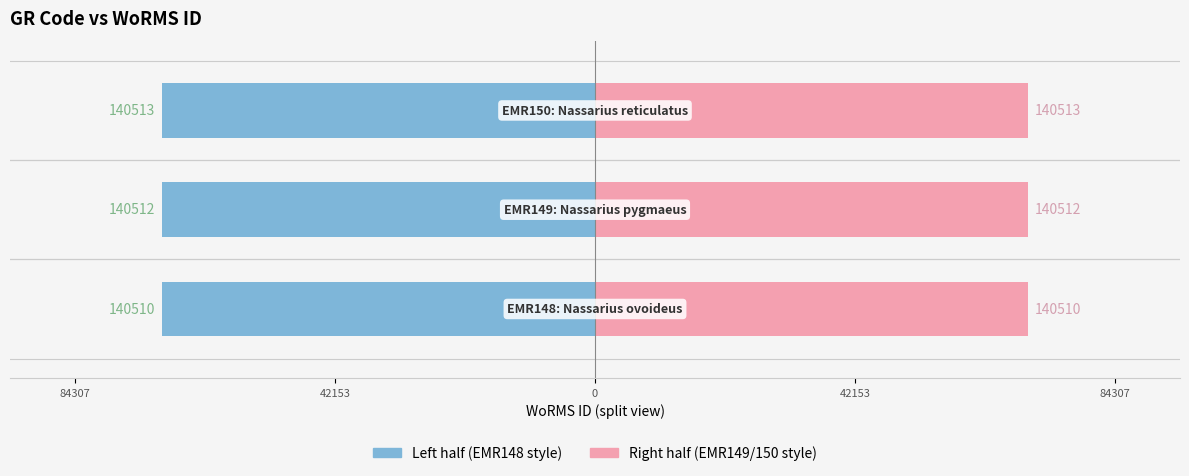

List the series in order of their overall mean, highest first.

EMR (right half), EMR (left half)